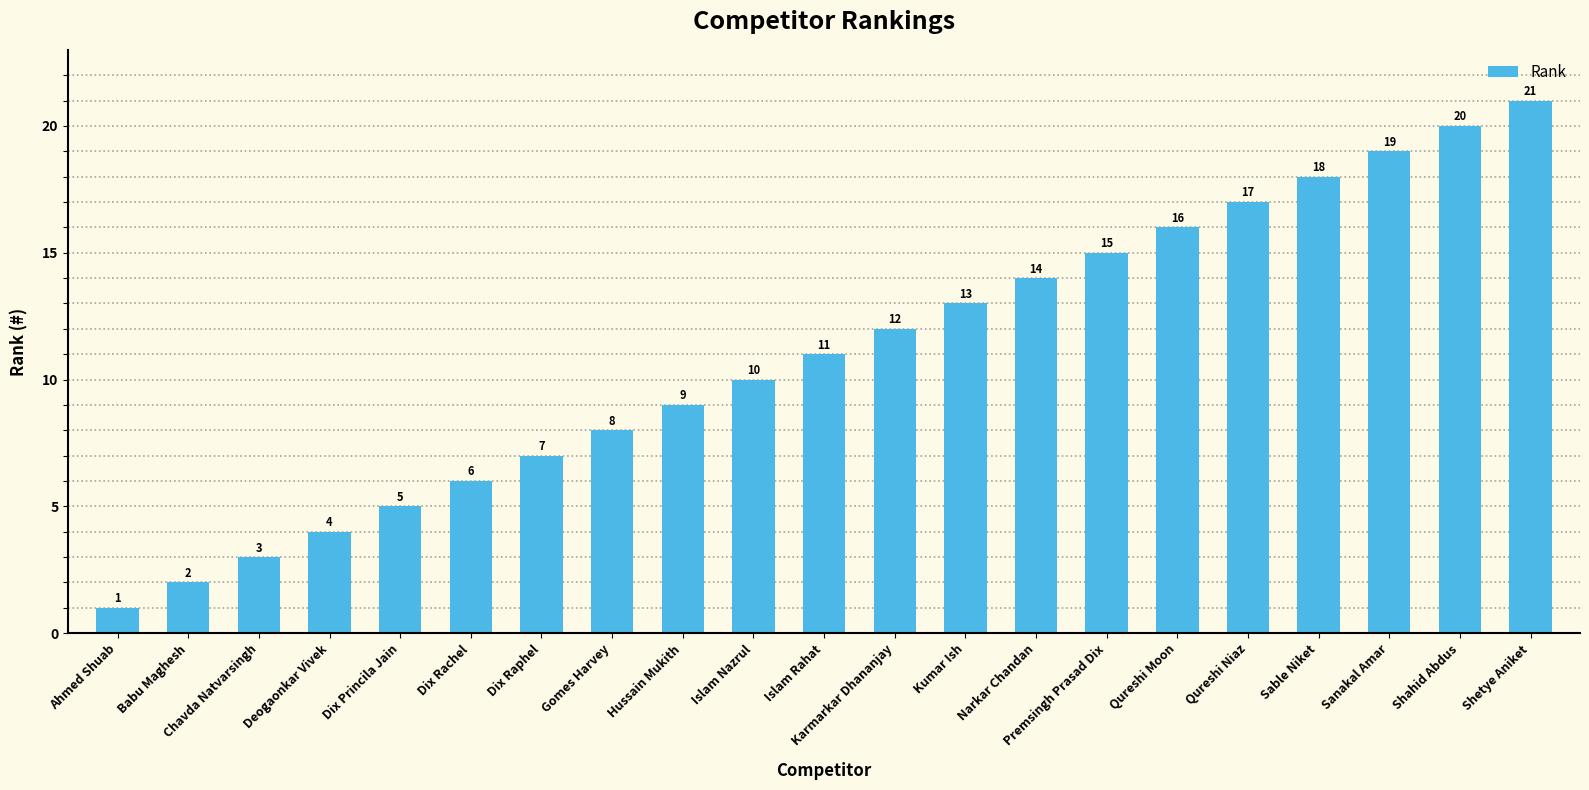

Where is the data nearest to the value 11?

Islam Rahat